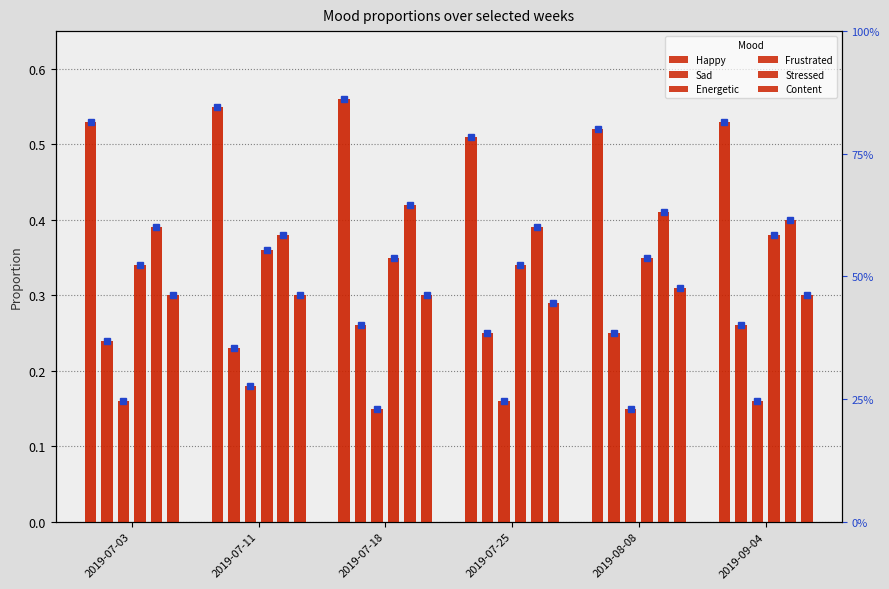

What is the sum of the Frustrated values at 2019-07-11 and 2019-07-03?

0.7